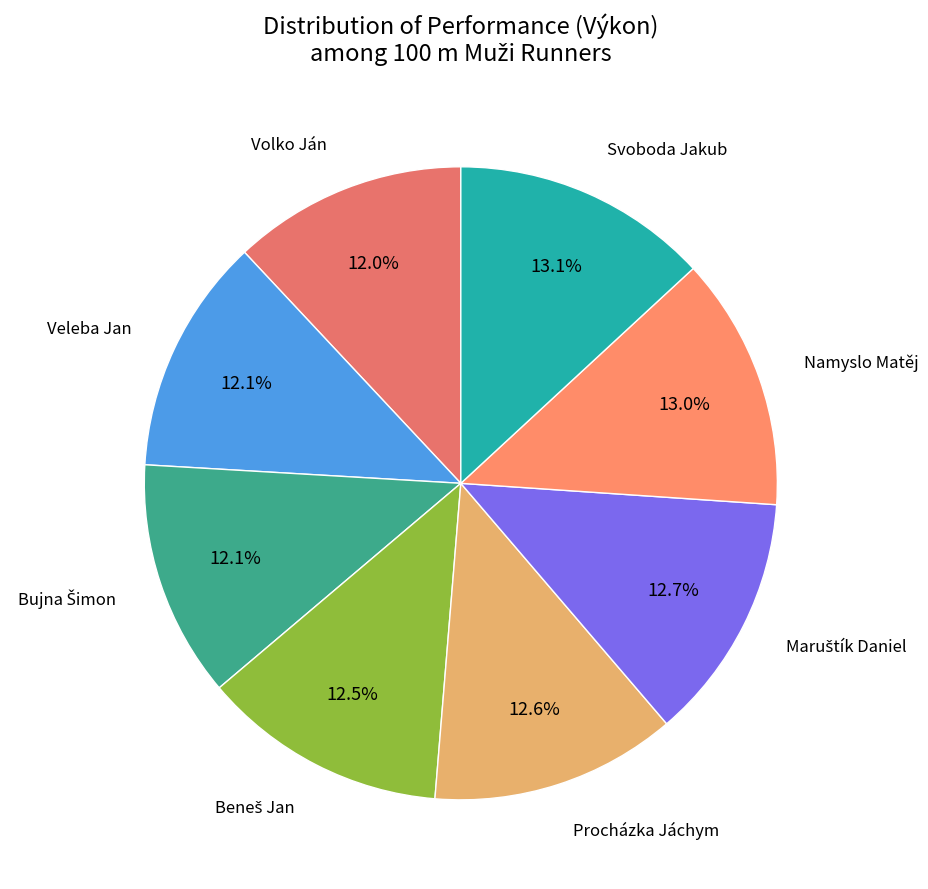

Does any single category account for the majority?

No